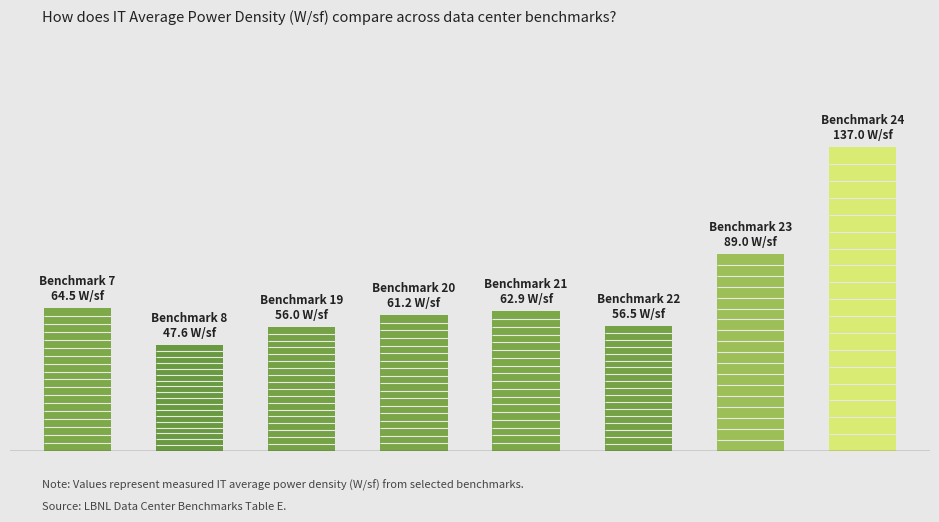

Are the bars horizontal?

No